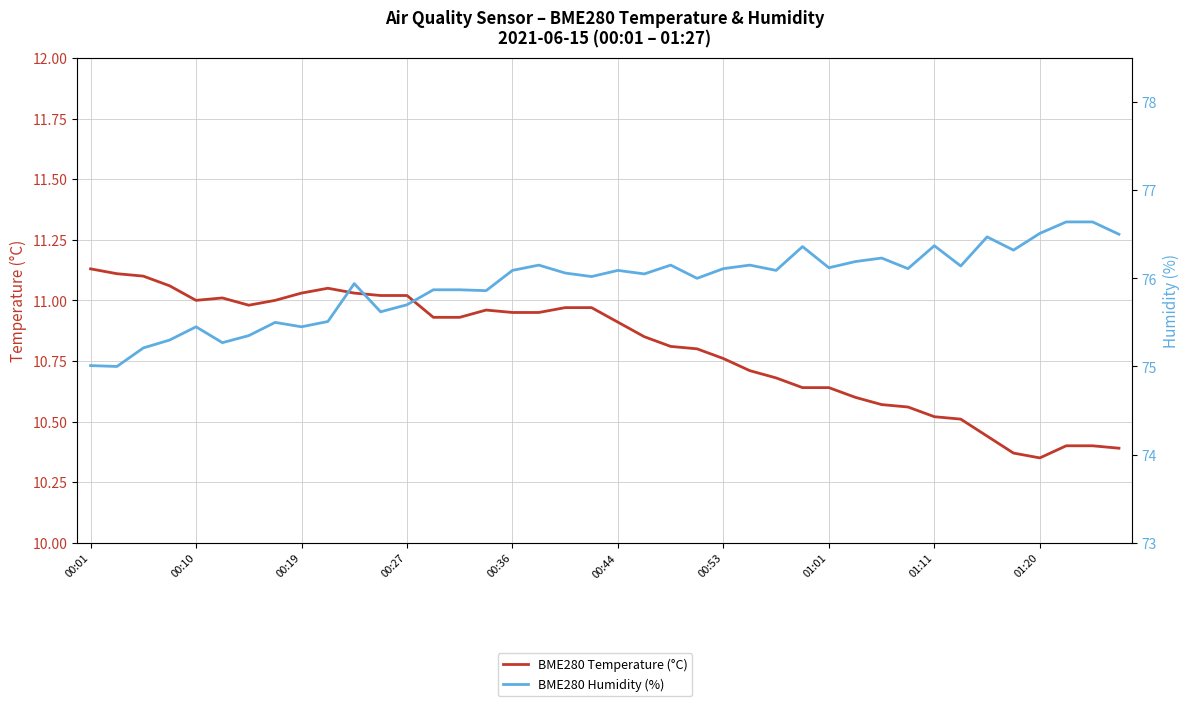

What is the value of the BME280 Temperature (°C) point at the 17th from the left?

10.9